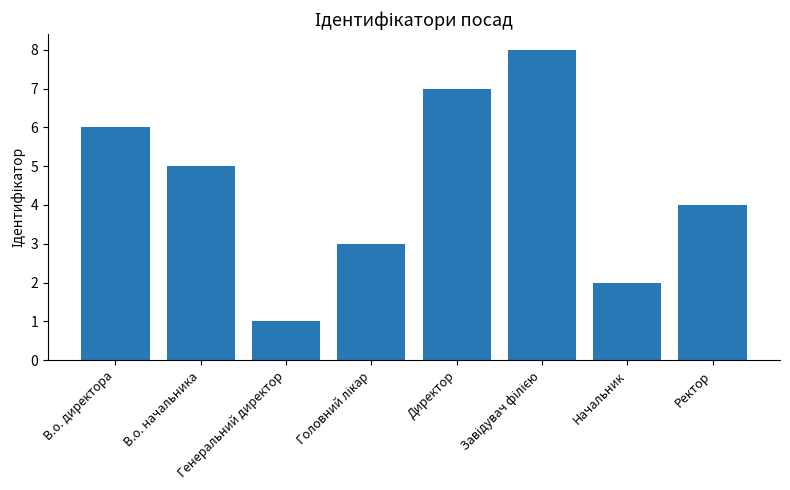

Reading right to left, list all the values displayed in this chart.

4	2	8	7	3	1	5	6